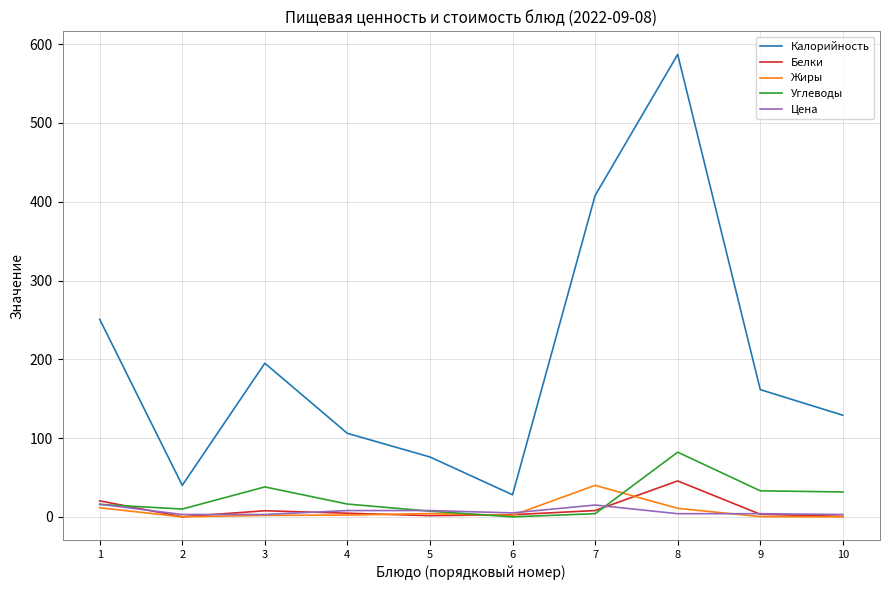

The value of Жиры at 10 is 0.0. True or false?

True